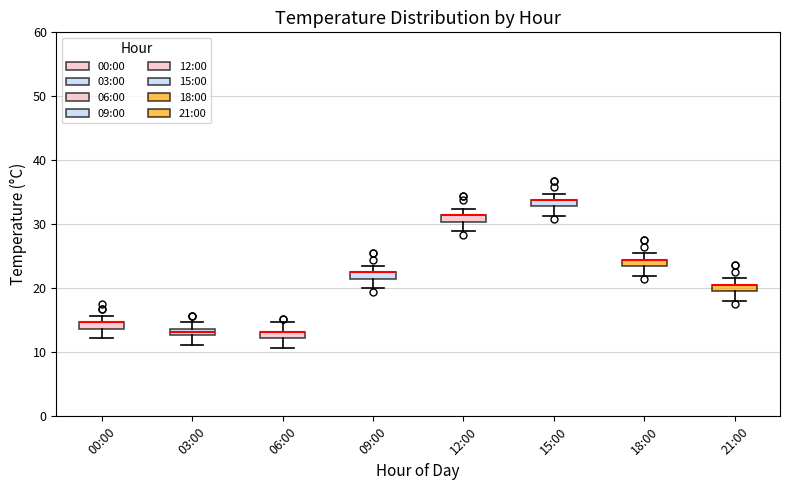

Where is the lower edge of the box for 18:00 on the y-axis? The values are not printed on the chart, so give them approximately, as read against the axis.

24